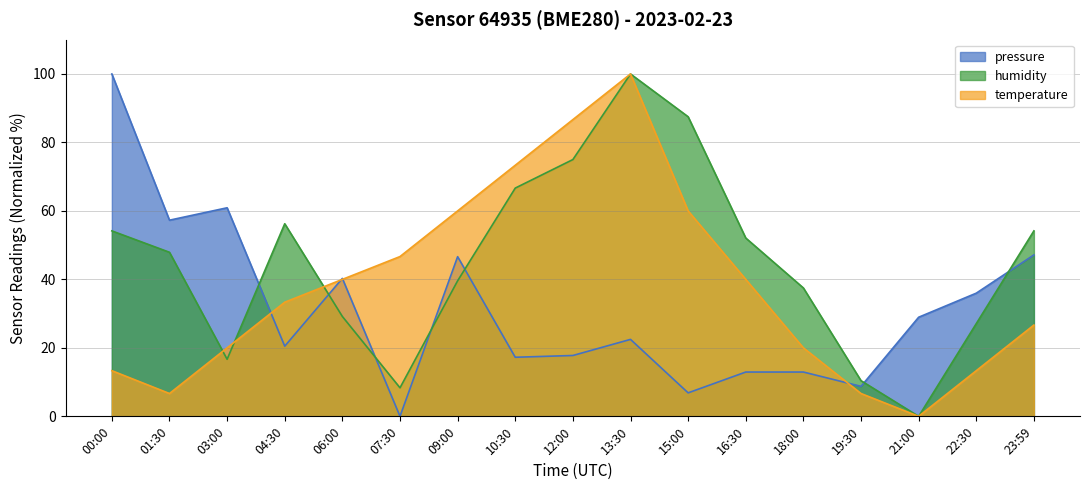

What position from the left is 12:00?

9